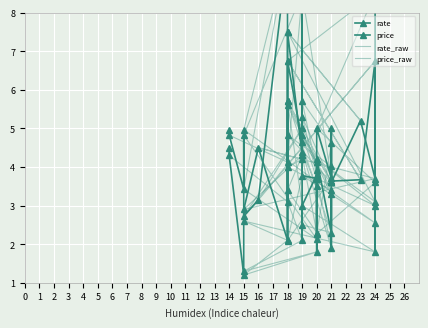

How many lines are shown in the chart?

4